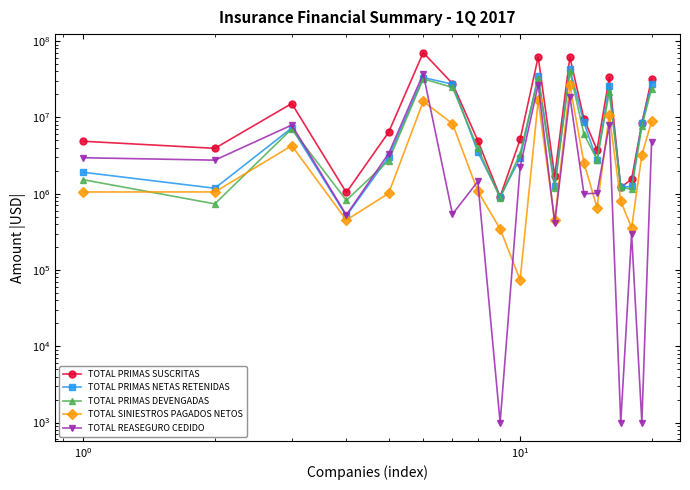

Reading right to left, extract all data points from this chart.

TOTAL PRIMAS SUSCRITAS: 31958450.1	8390490.9	1544344.0	1206994.8	33558354.5	3744277.1	9570406.8	61511789.9	1690595.0	61863306.5	5139687.2	910315.7	4971383.0	27749455.1	70543287.8	6378499.3	1035403.2	15178008.8	3924181.4	4860536.0
TOTAL PRIMAS NETAS RETENIDAS: 27144148.3	8390490.9	1247019.1	1206994.8	25584761.4	2730755.6	8575822.8	42776826.8	1278219.4	35031807.3	2920988.8	910315.7	3528687.4	27211492.3	33226297.5	3021278.9	509902.0	7255062.9	1176423.4	1904555.3
TOTAL PRIMAS DEVENGADAS: 23757213.6	7594090.0	1141988.9	1206994.8	21173387.8	2790394.3	6020825.6	40204244.7	1171030.9	32589729.6	3355520.4	878518.3	3965271.9	24686110.9	31896977.4	2717408.0	818218.5	7060733.1	734347.7	1521797.2
TOTAL SINIESTROS PAGADOS NETOS: 8838846.2	3225800.0	355997.5	797330.5	10705333.0	656534.1	2539729.6	26355080.5	446901.7	16689169.9	74136.5	345234.1	1078255.7	8276312.1	16170245.2	1008229.3	450697.1	4254848.0	1052696.1	1051595.8
TOTAL REASEGURO CEDIDO: 4814301.9	1000.0	297324.9	1000.0	7973593.1	1013521.5	994584.0	18734963.2	412375.7	26831499.2	2218698.3	1000.0	1442695.6	537962.8	37316990.3	3357220.5	525501.2	7922945.8	2747758.1	2955980.7